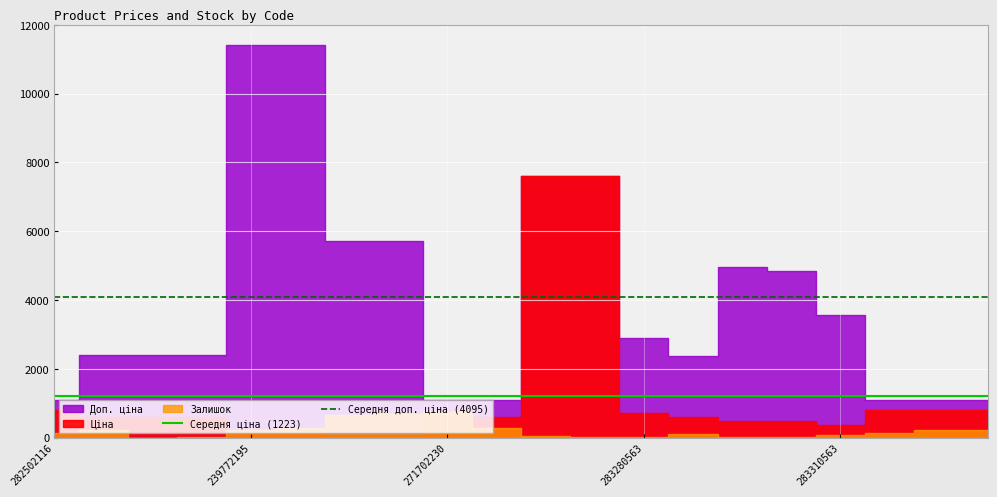

What is the sum of the Середня доп. ціна (4095) values at 239772195 and 282502116?

8191.0